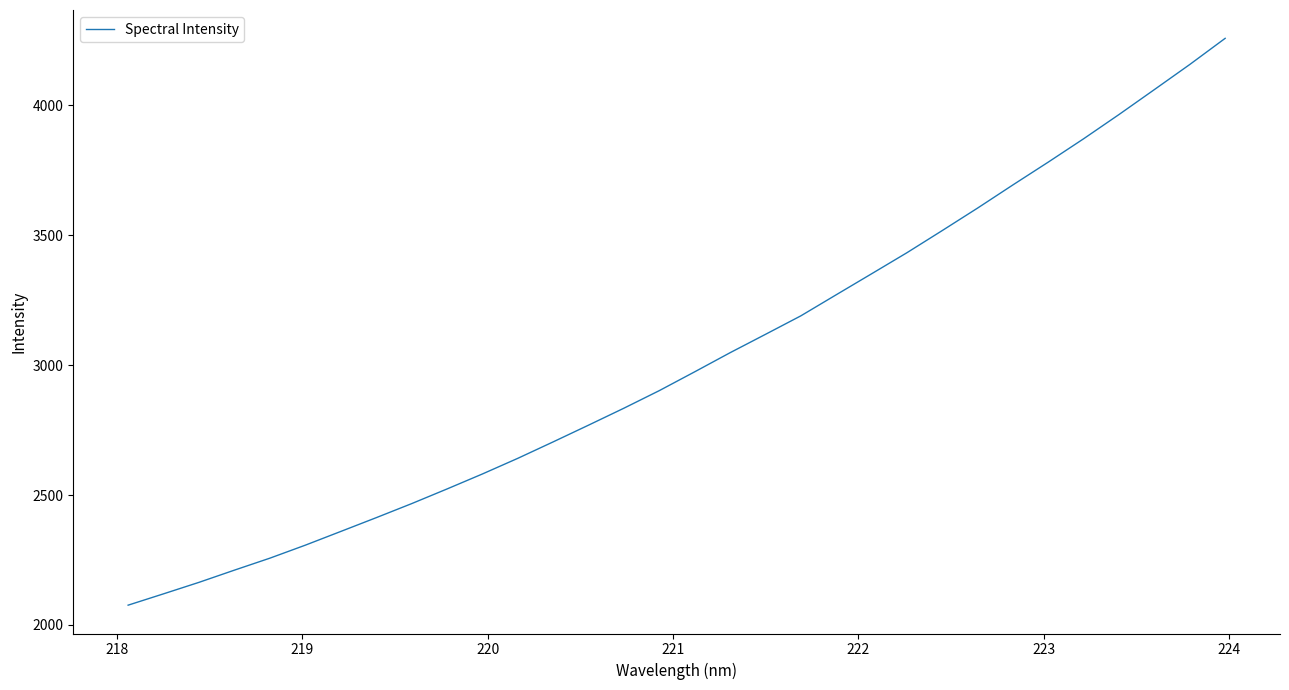

What is the greatest value displayed?

4258.1